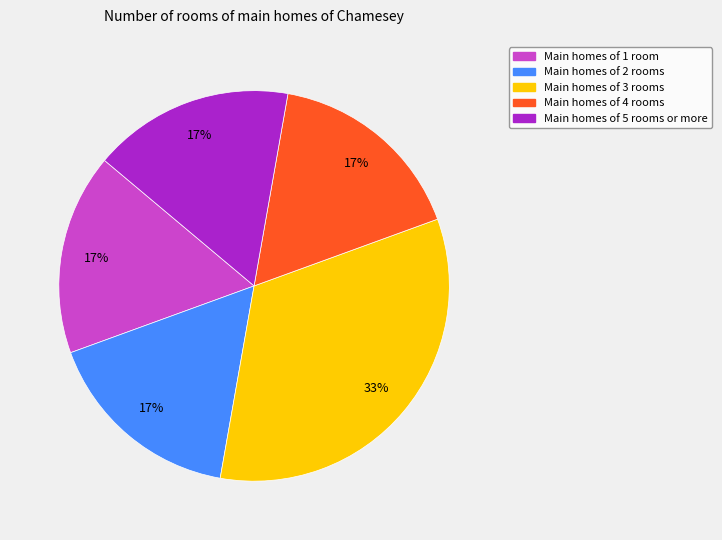

Is there any slice that represents more than half of the pie?

No